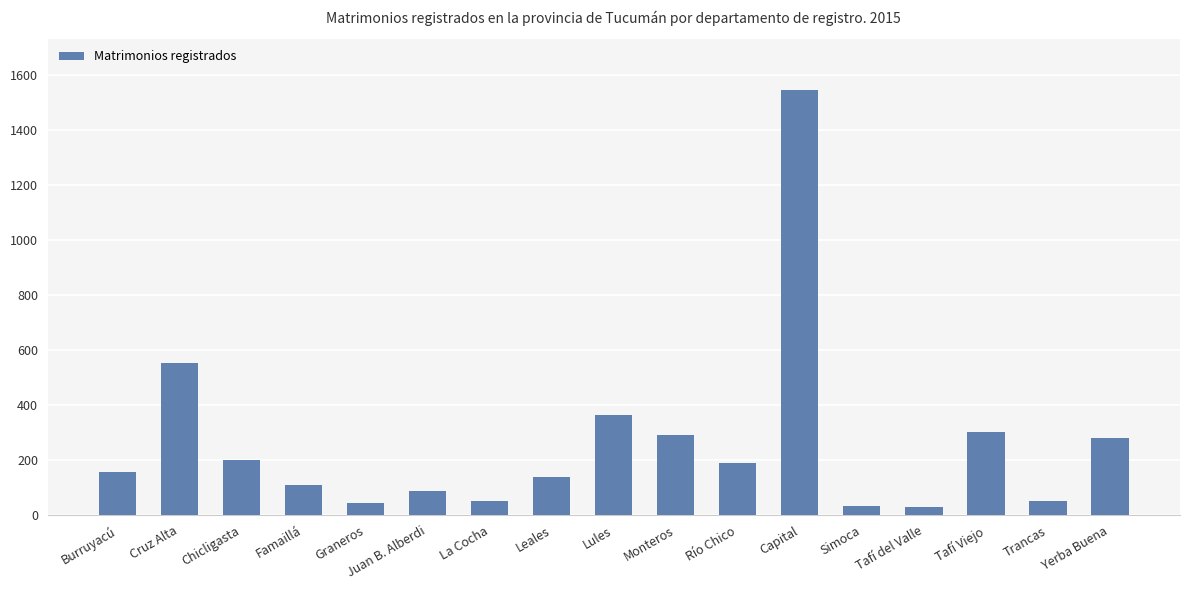

What is the greatest value displayed?

1544